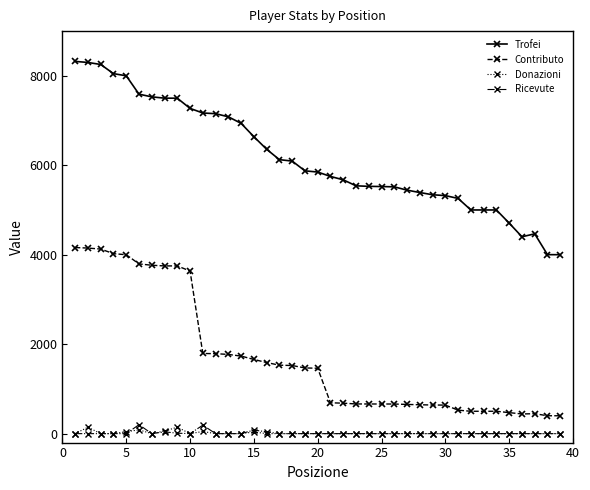

What is the lowest value of the Trofei series?

4001